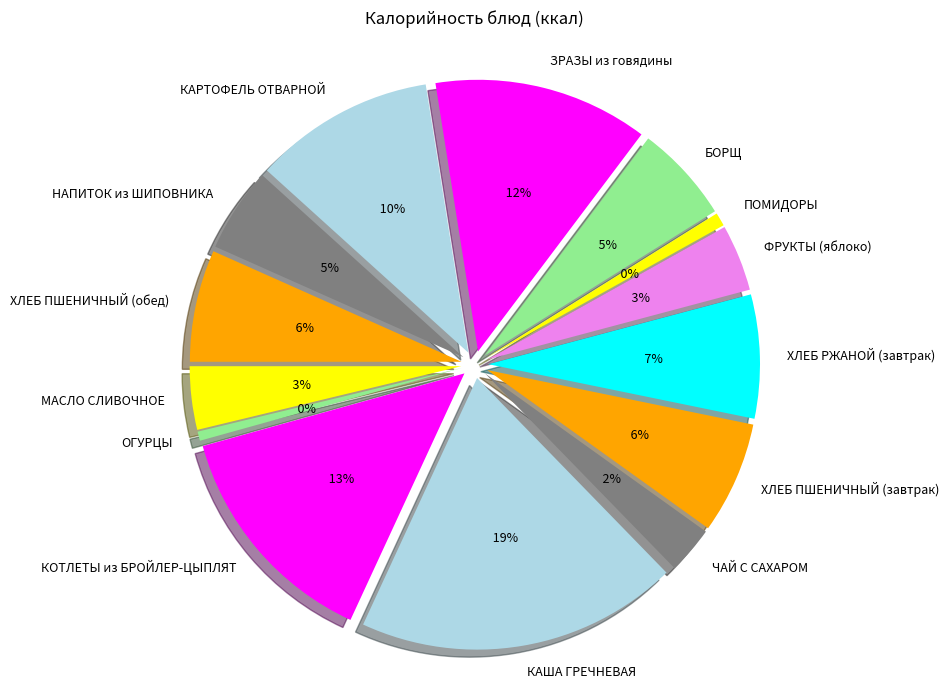

Combined, what portion of the pie is КАРТОФЕЛЬ ОТВАРНОЙ and НАПИТОК из ШИПОВНИКА?

15.8%